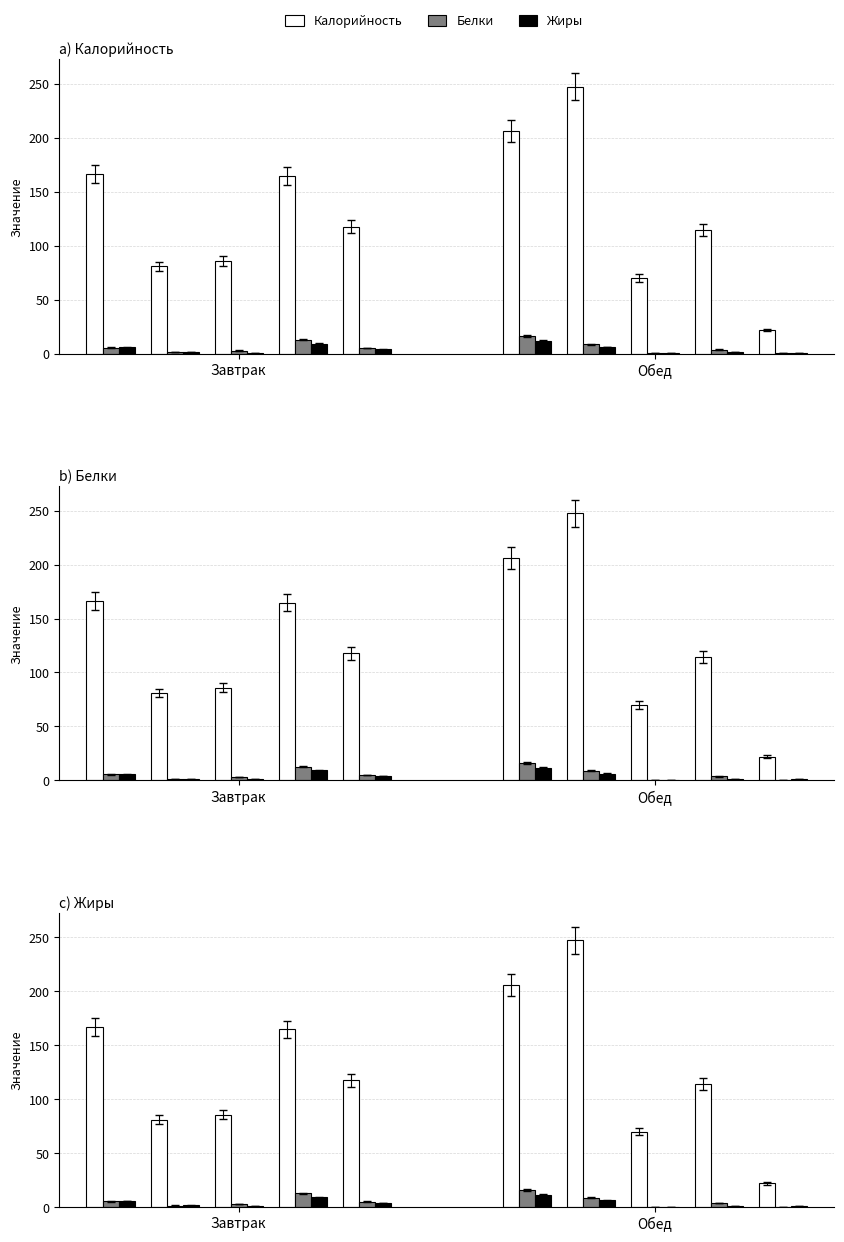

What are all the series names shown in the legend?

Калорийность, Белки, Жиры